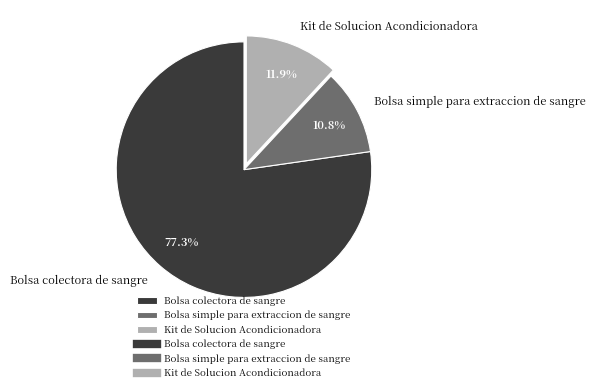

True or false: Bolsa simple para extraccion de sangre accounts for 11% of the total.

True